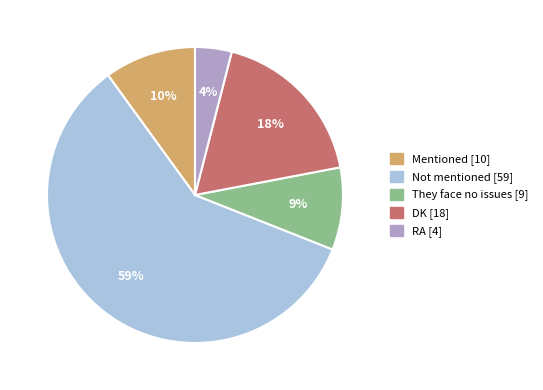

Which category has the smallest portion of the pie?

RA